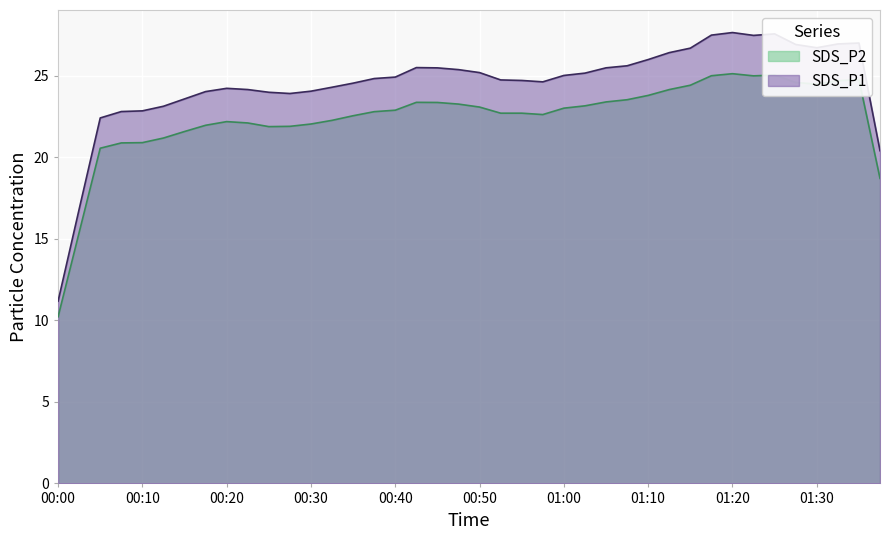

List the series in order of their overall mean, lowest first.

SDS_P2, SDS_P1